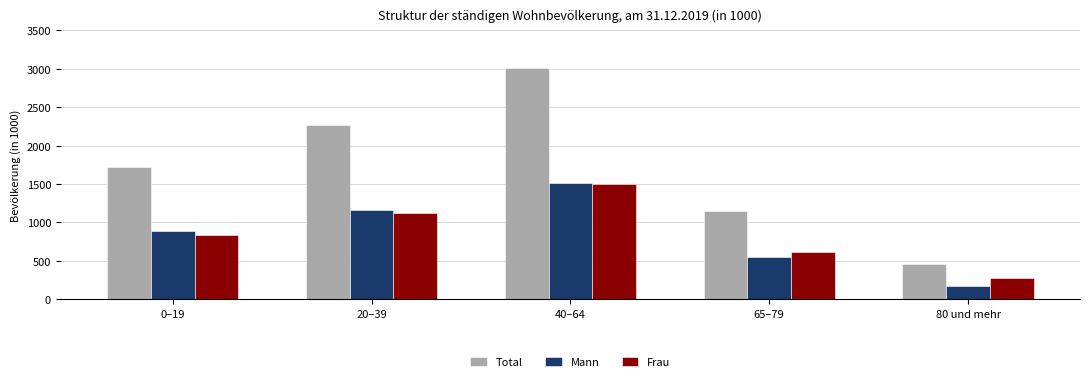

How many data points in Mann are less than 882?

2